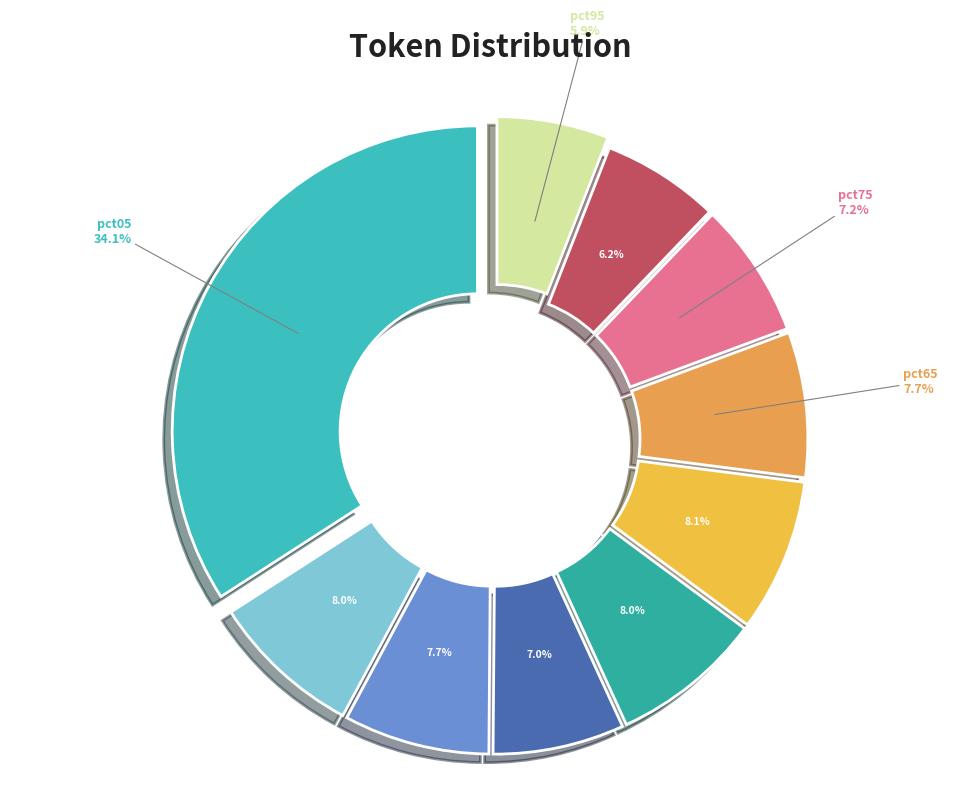

To the nearest percent, what is the difference between the largest and smallest slice percentages?

28%